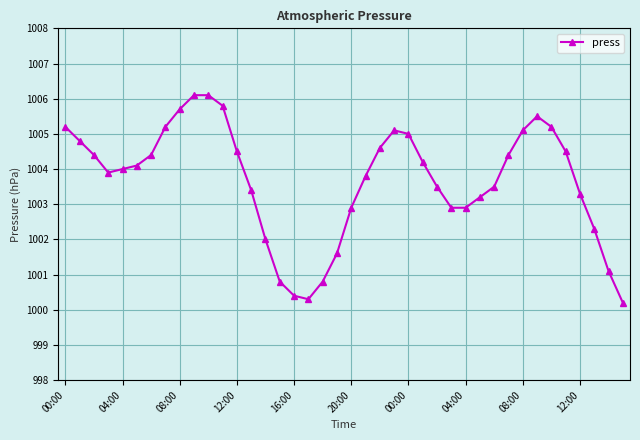

True or false: there are more than 1 points higher than both neighbors.

True